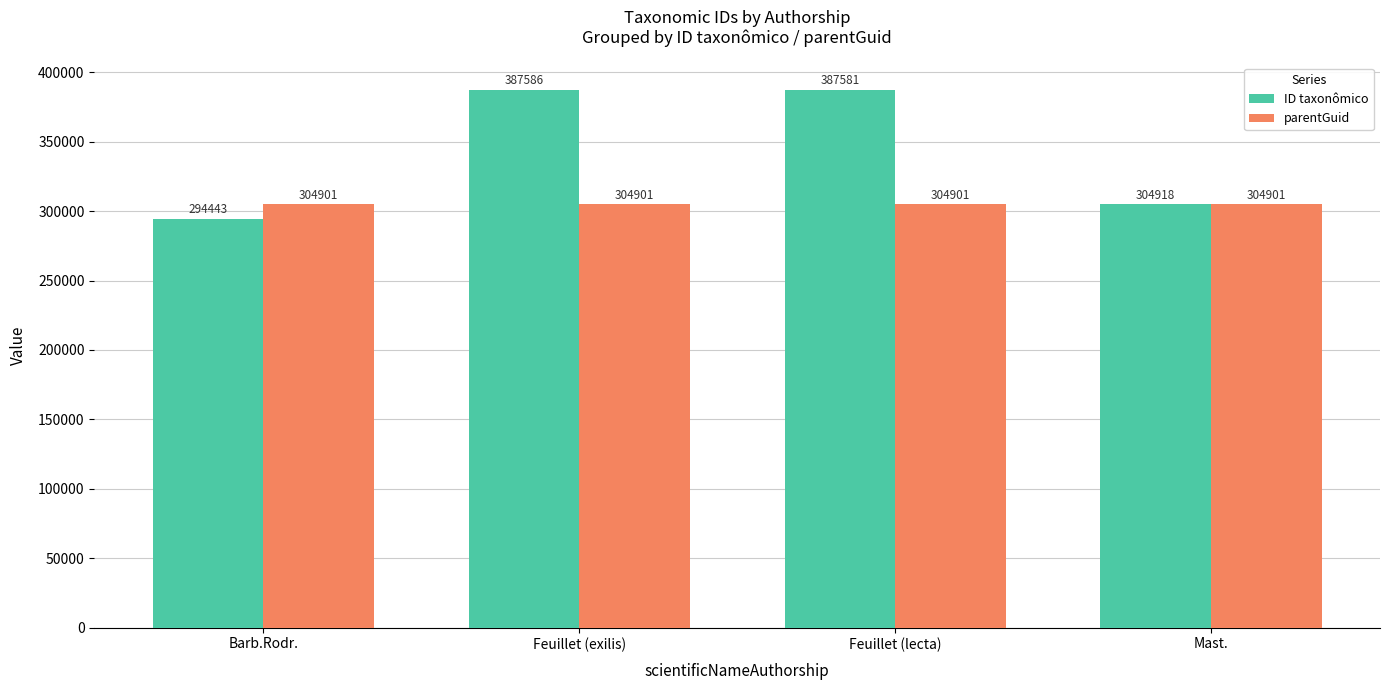

What is the value of the parentGuid bar at the 3rd from the left?

304901